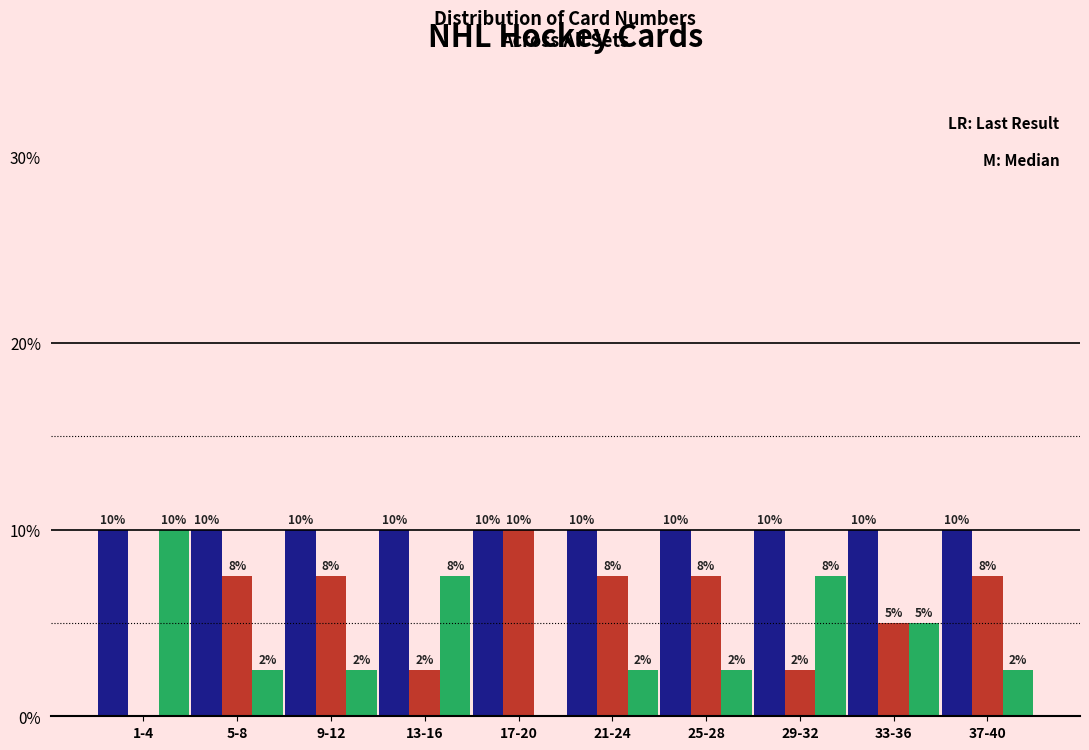

What is the total value across all series at 5-8?

20.0